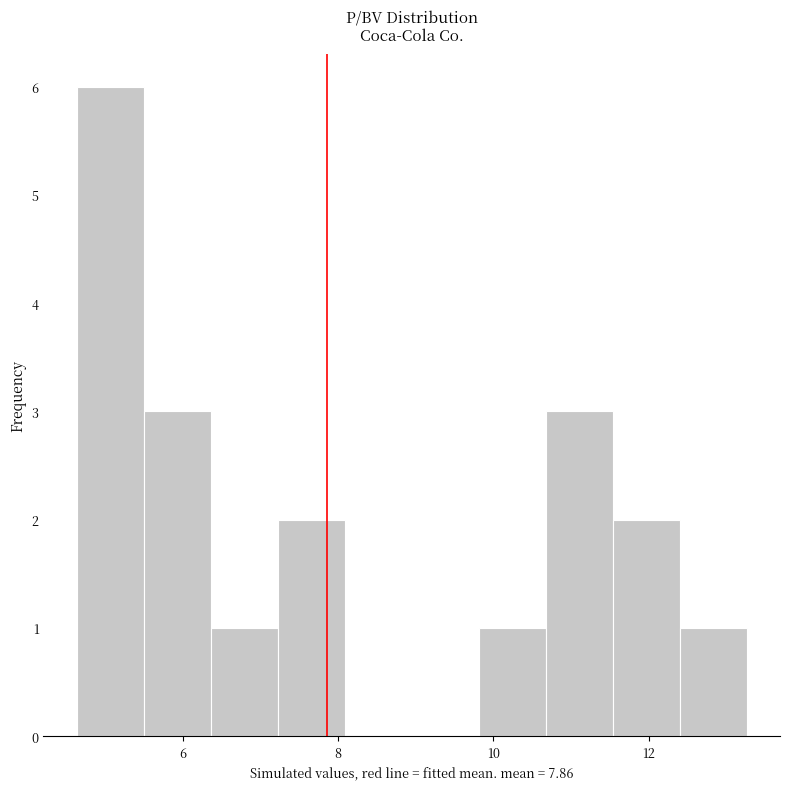

How tall is the bar that spans 7.2 to 8.0 on the x-axis? Neither the bar edges nor the heights are printed on the chart, so give them approximately, as read against the axes.

2